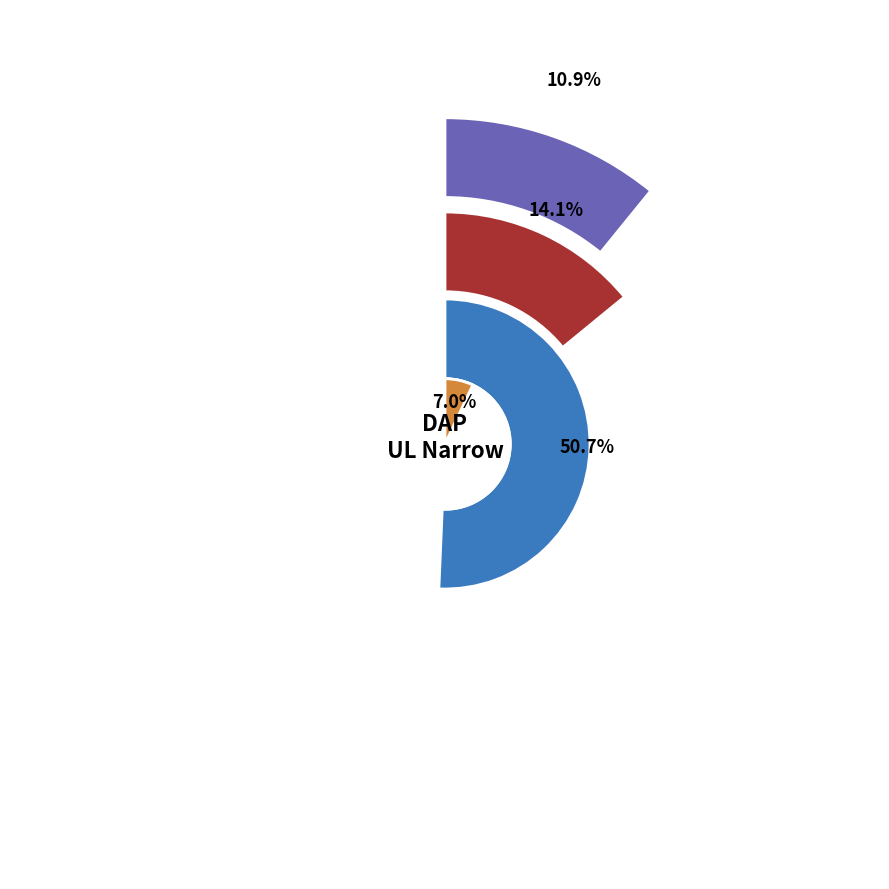

To the nearest percent, what portion does ES_SIDIAP_PC represent?

3%